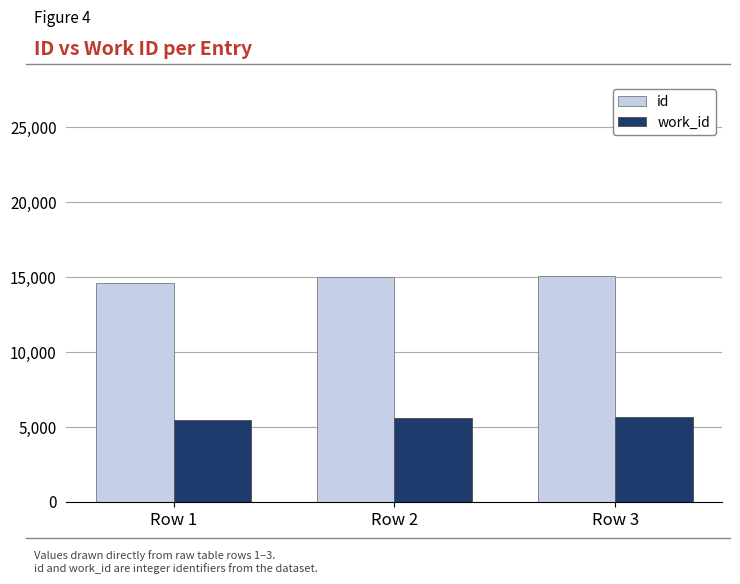

What is the minimum value shown in the chart?

5462